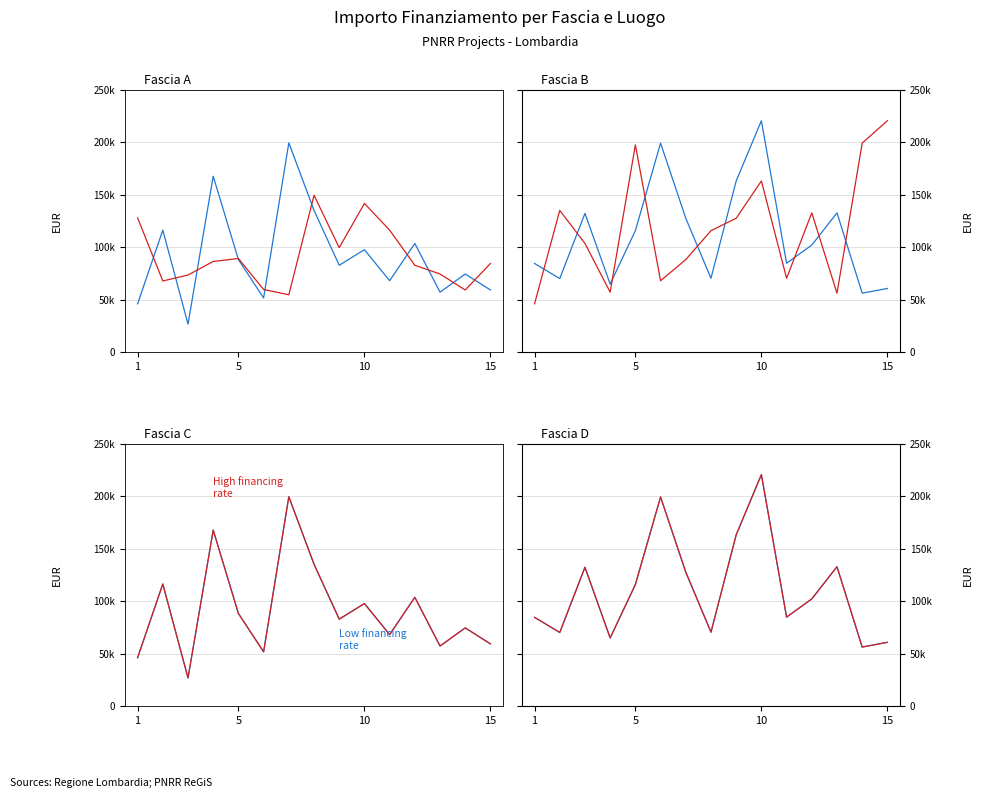

Where do Fascia B and Fascia A first cross each other?

1 and 5